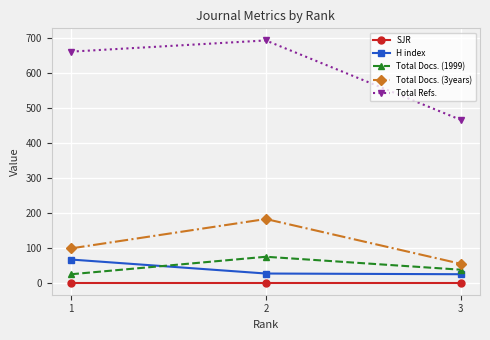

What is the sum of all Total Refs. values?

1820